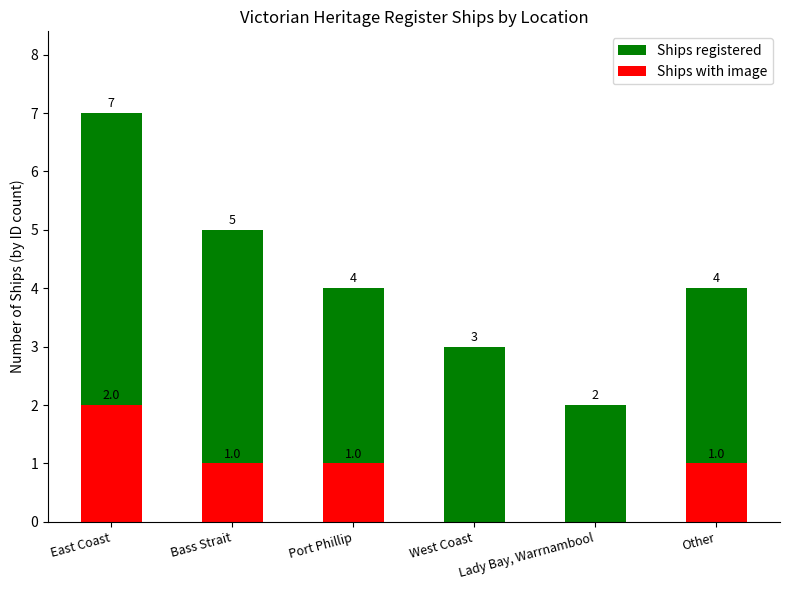

Count the Ships registered values in the range 3 to 5.

4